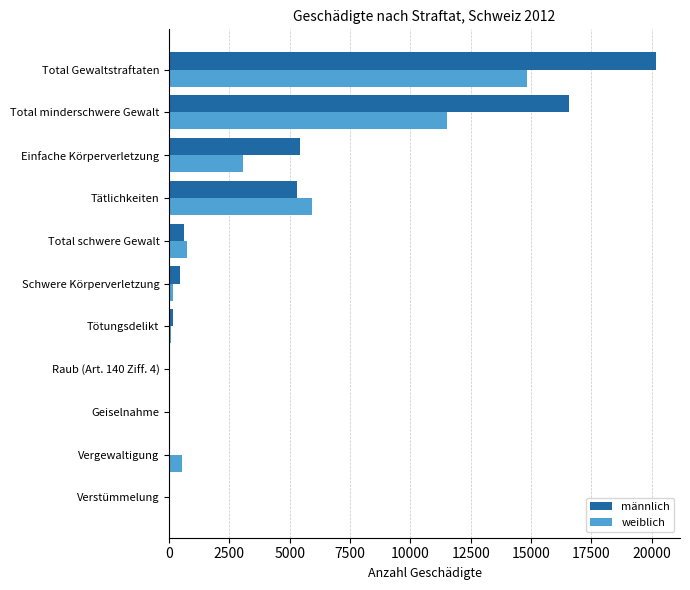

Which series has the largest range (max minus min)?

männlich